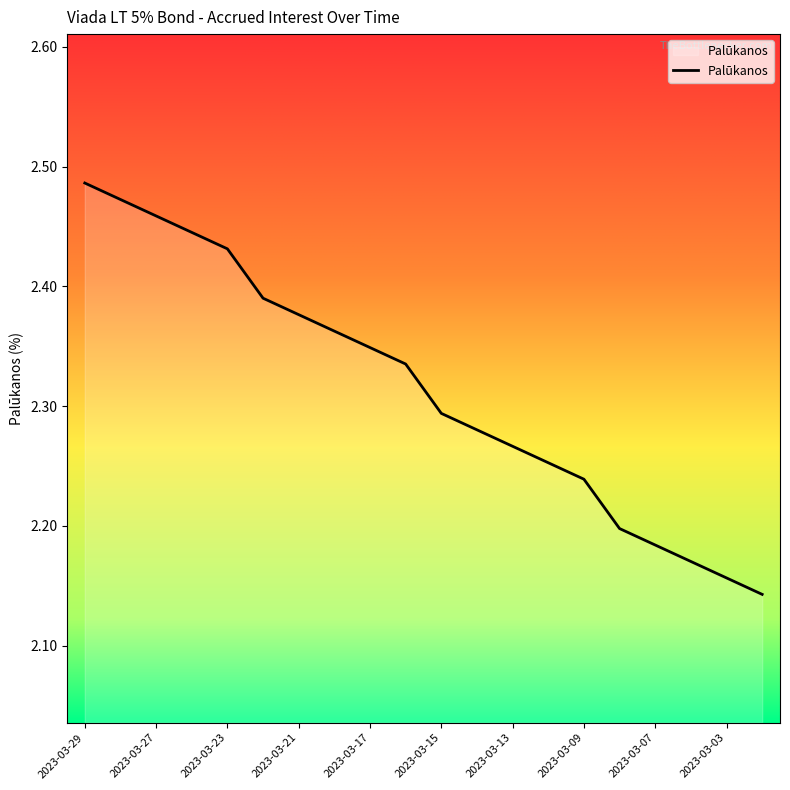

What is the difference between the maximum and minimum values?

0.3